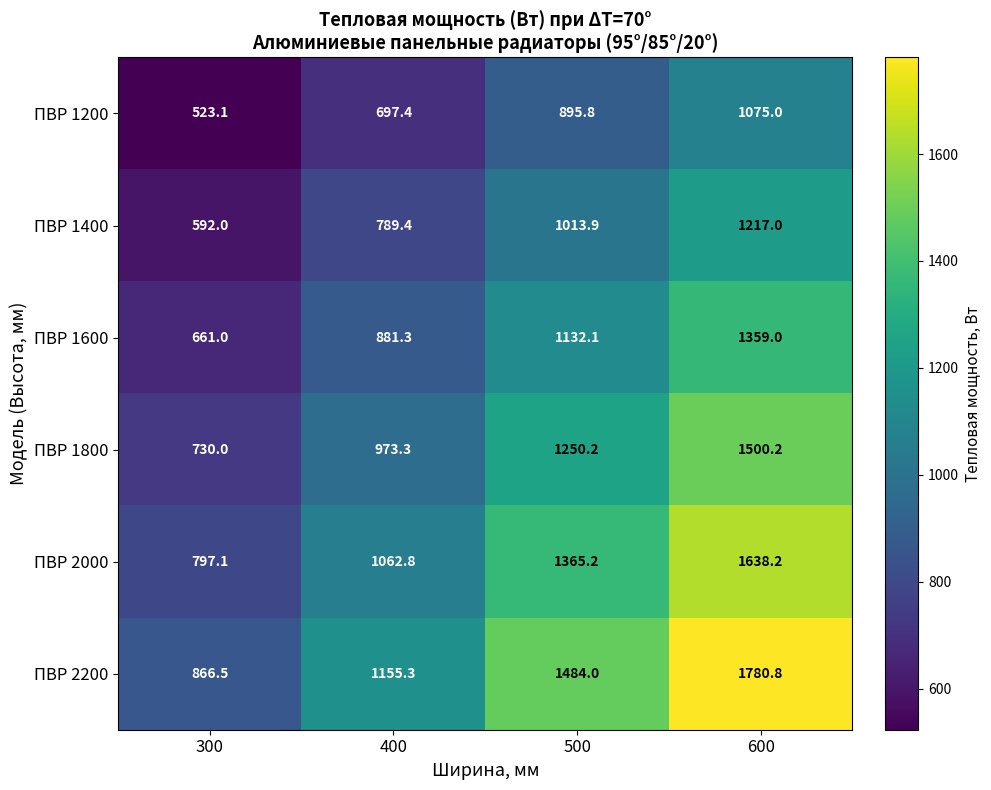

Count the number of categories in the chart.

4